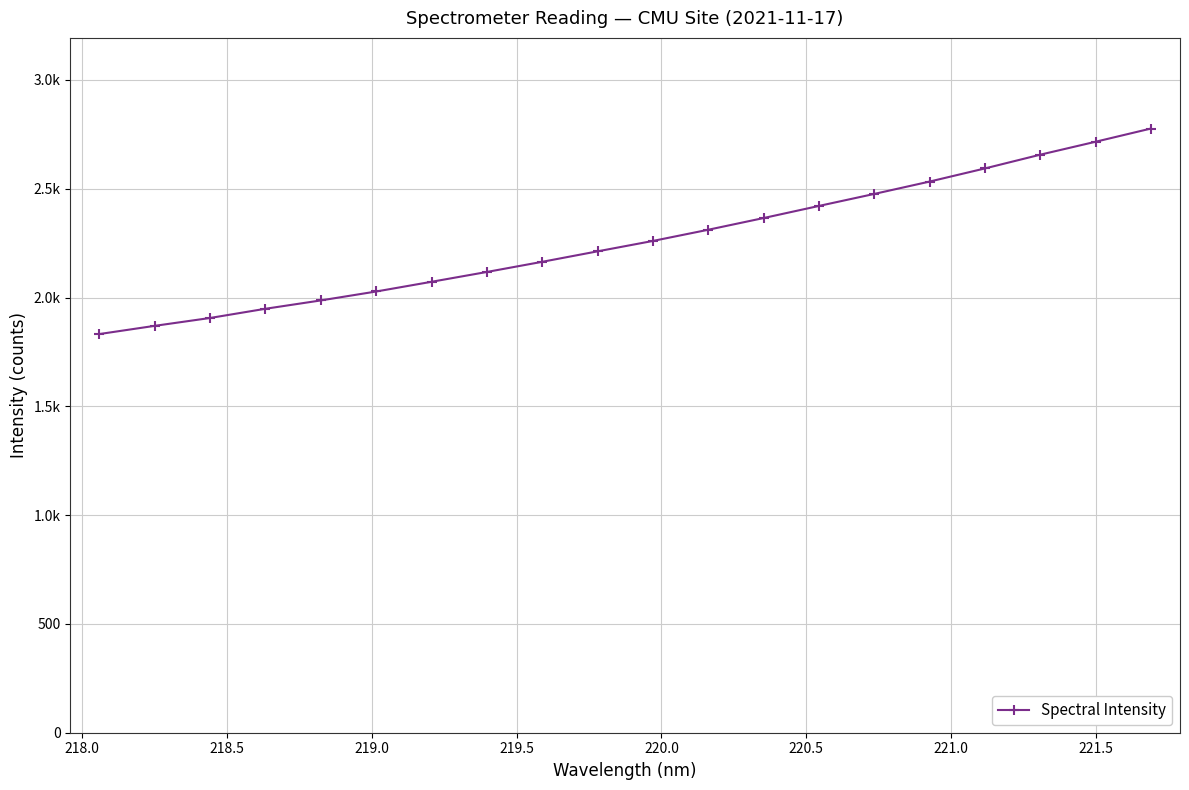

What is the value of the 20th point from the left?

2776.6